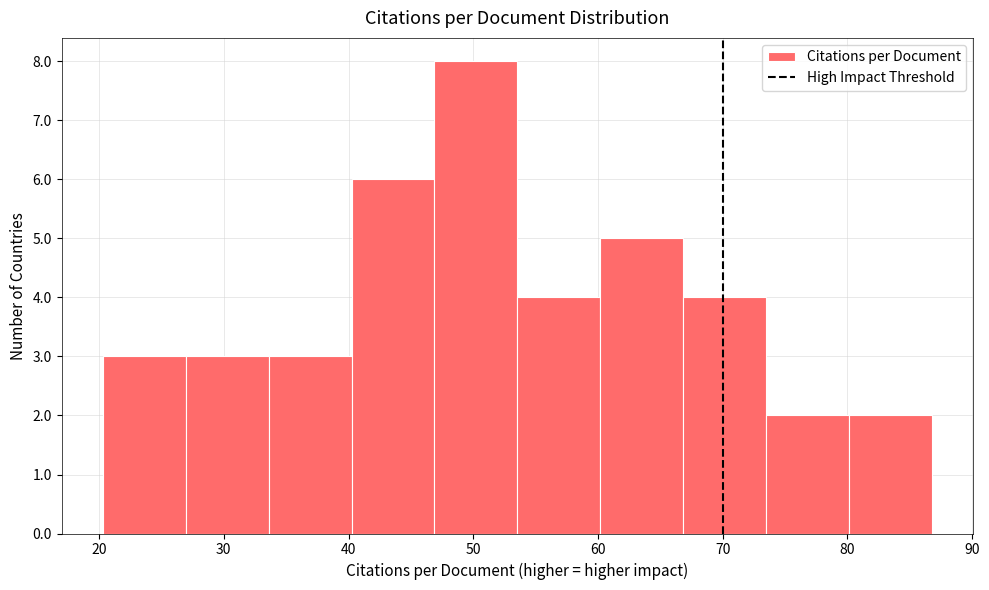

Reading left to right, transcribe this chart: for each bar, give the range it covers on the x-axis and its height. Neither the bar edges nor the heights are printed on the chart, so give them approximately, as read against the axes.

20 to 27: 3
27 to 34: 3
34 to 40: 3
40 to 47: 6
47 to 54: 8
54 to 60: 4
60 to 67: 5
67 to 73: 4
73 to 80: 2
80 to 87: 2